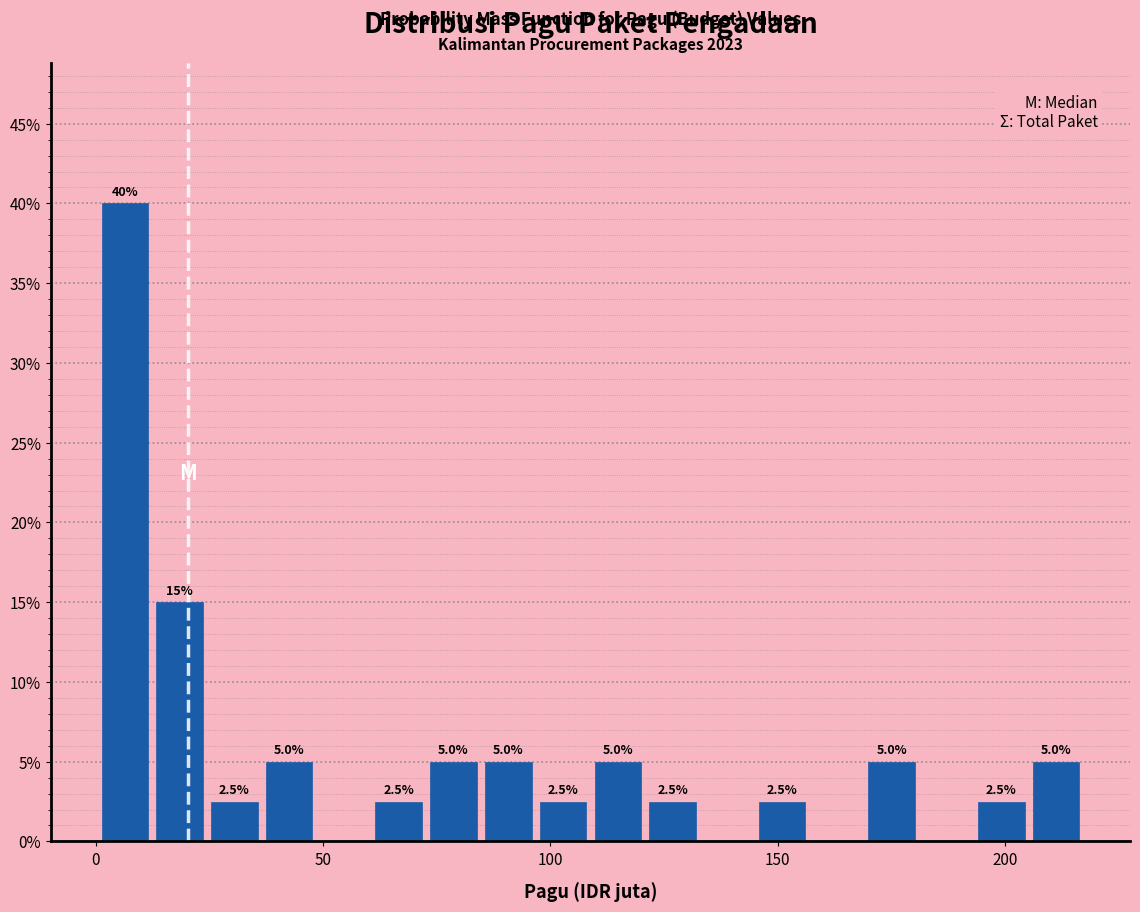

Read against the x-axis, roughly where is the centre of the tallest bar?

5